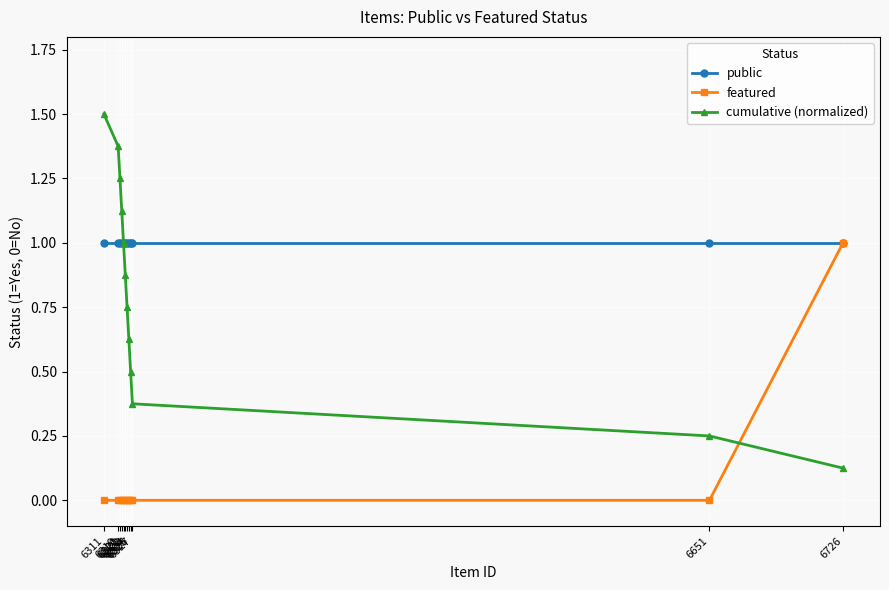

Rank the series by their average value, from highest to lowest.

public, cumulative (normalized), featured